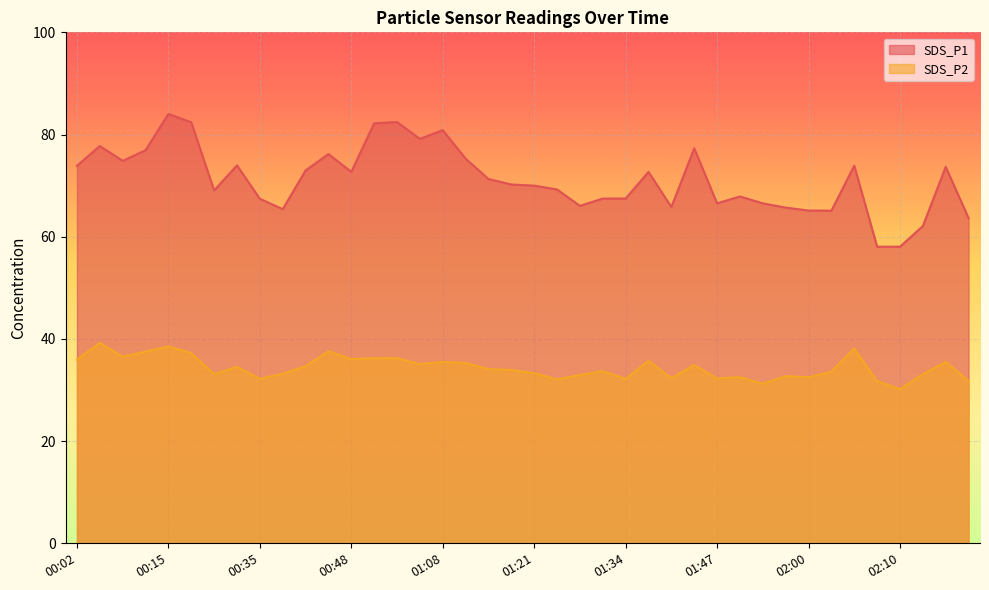

Which series has the widest spread of values?

SDS_P1